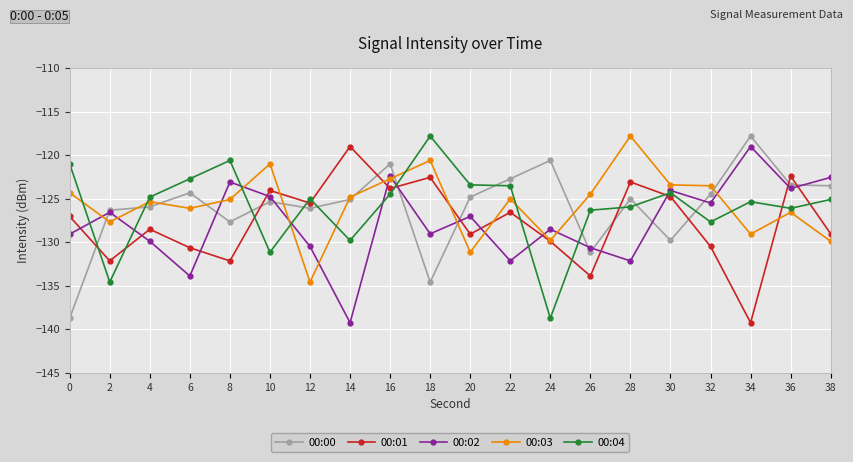

True or false: 00:03 and 00:02 intersect in this chart.

True